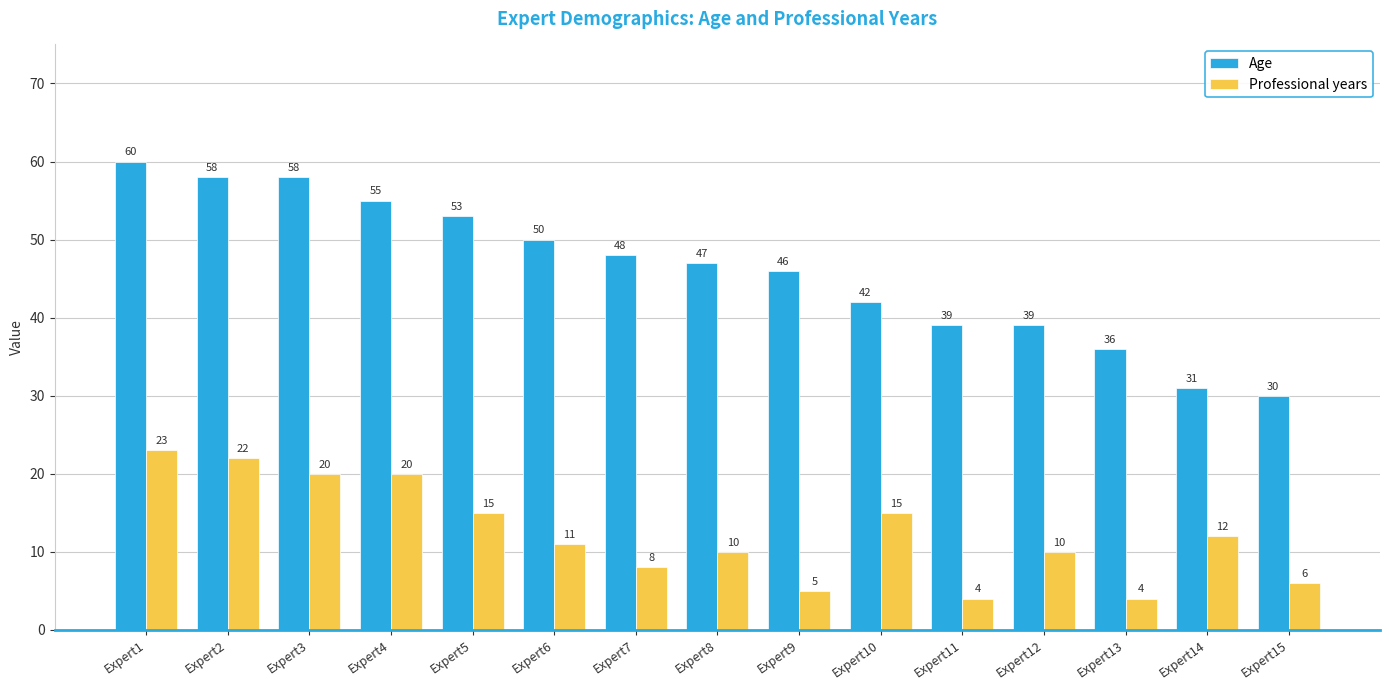

What is the sum of the Age values at Expert9 and Expert13?

82